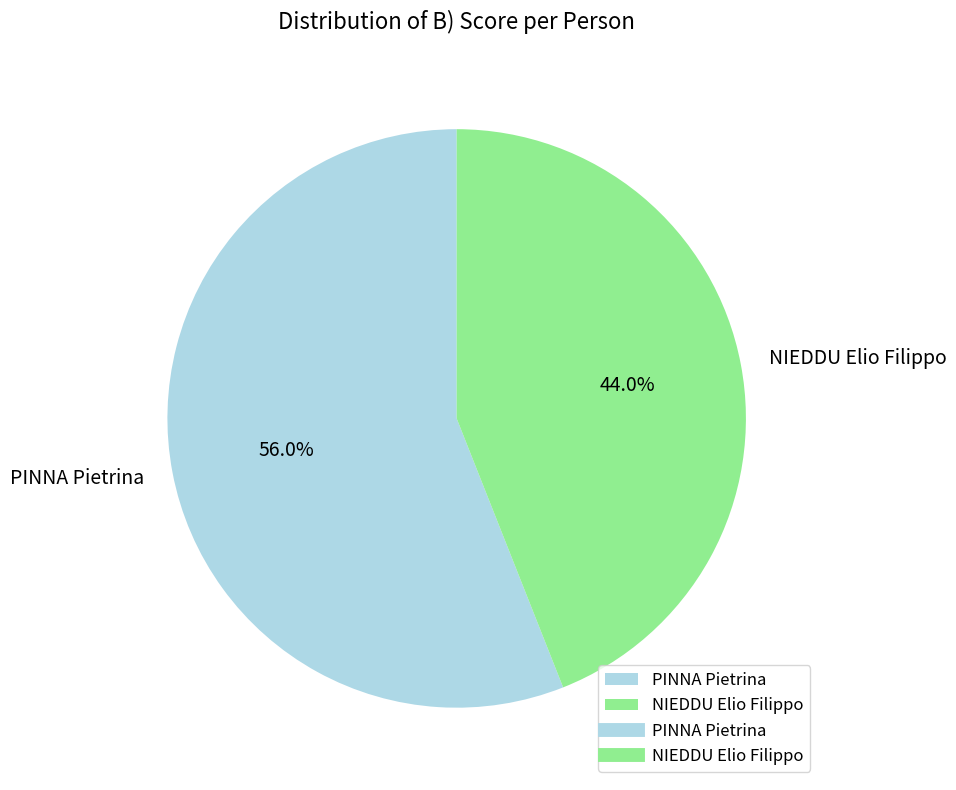

Rank the categories by value from lowest to highest.

NIEDDU Elio Filippo, PINNA Pietrina